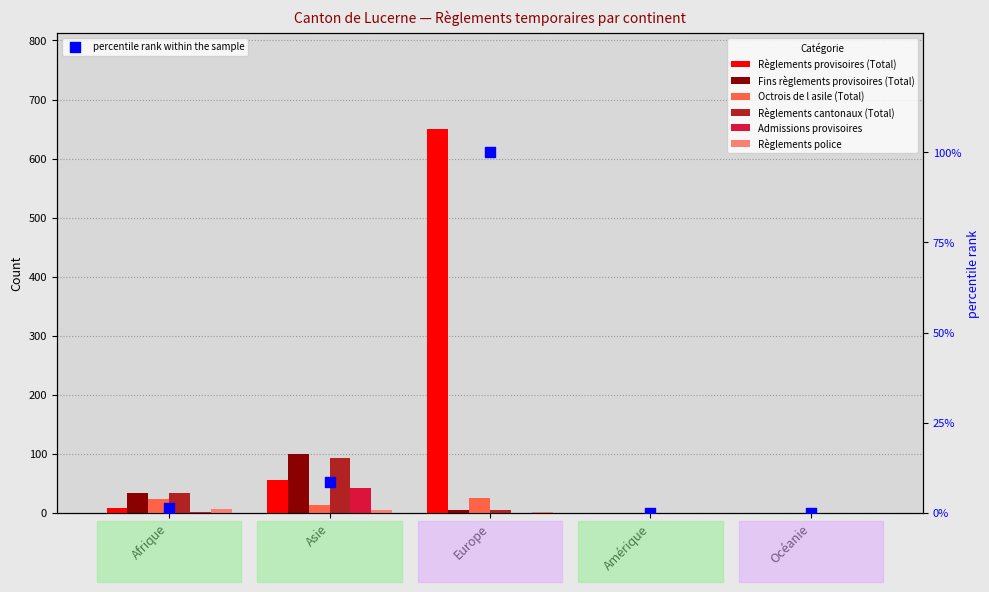

Which series contains the lowest Y value?

Règlements provisoires (Total)